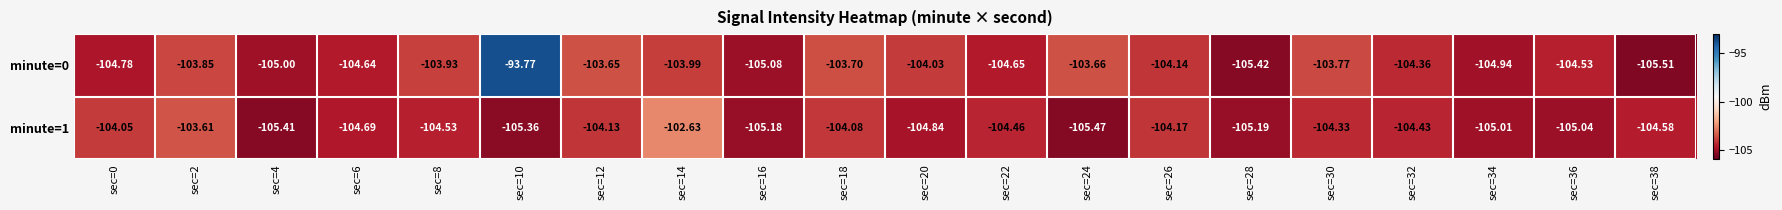

List the series in order of their overall mean, lowest first.

minute=1, minute=0